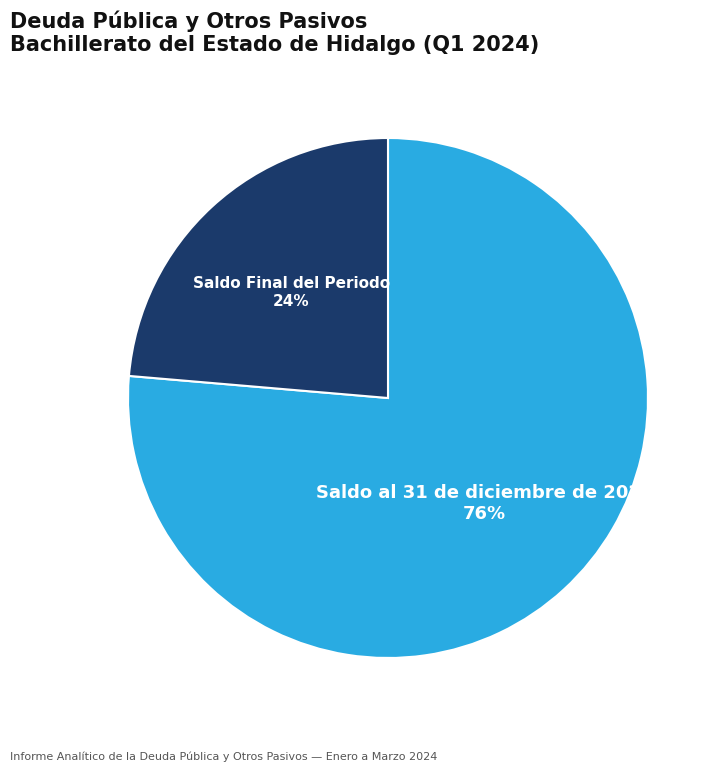

Is there any slice that represents more than half of the pie?

Yes